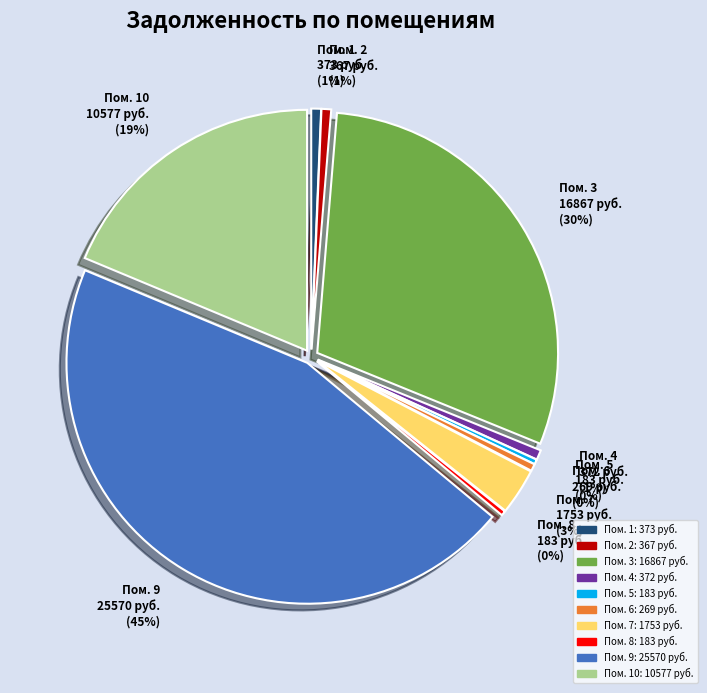

To the nearest percent, what is the combined percentage of 2 and 4?

1%